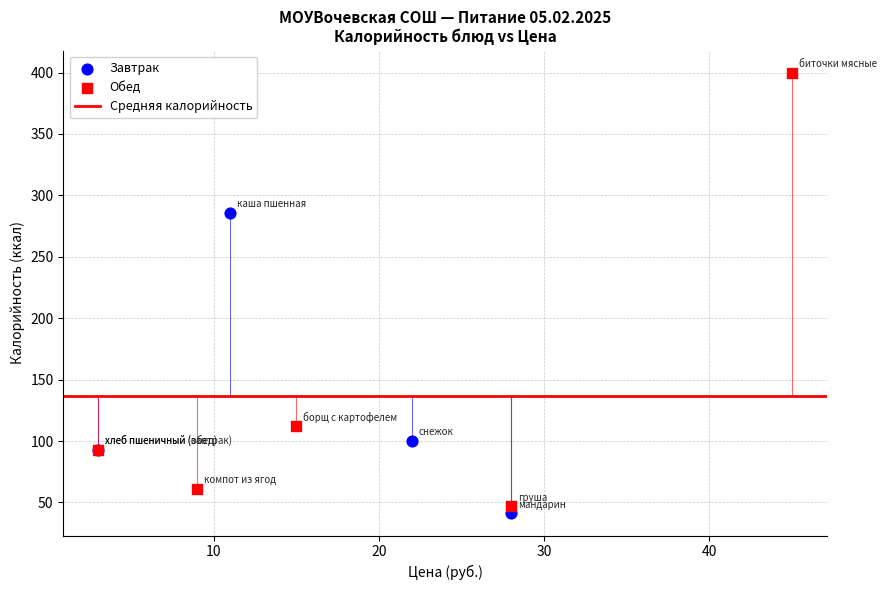

Which series has the widest spread of Y values?

Обед